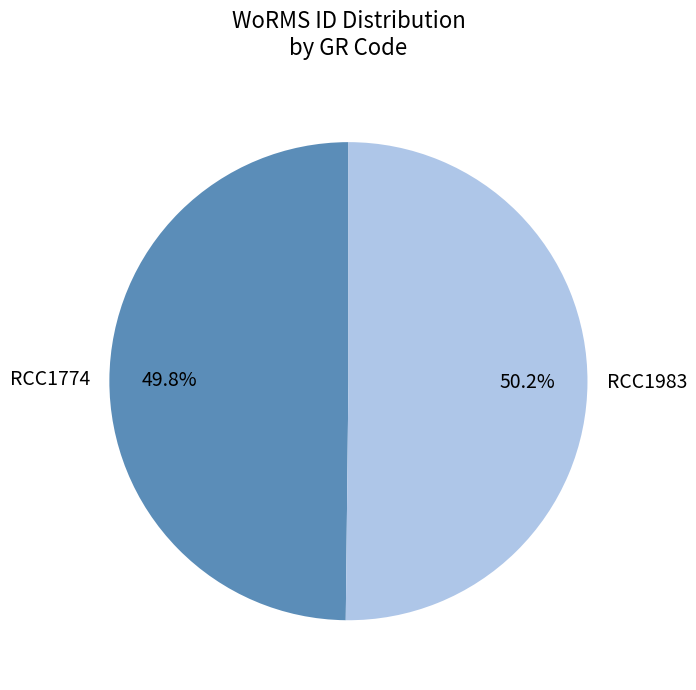

Is the sum of RCC1983 and RCC1774 greater than half?

Yes